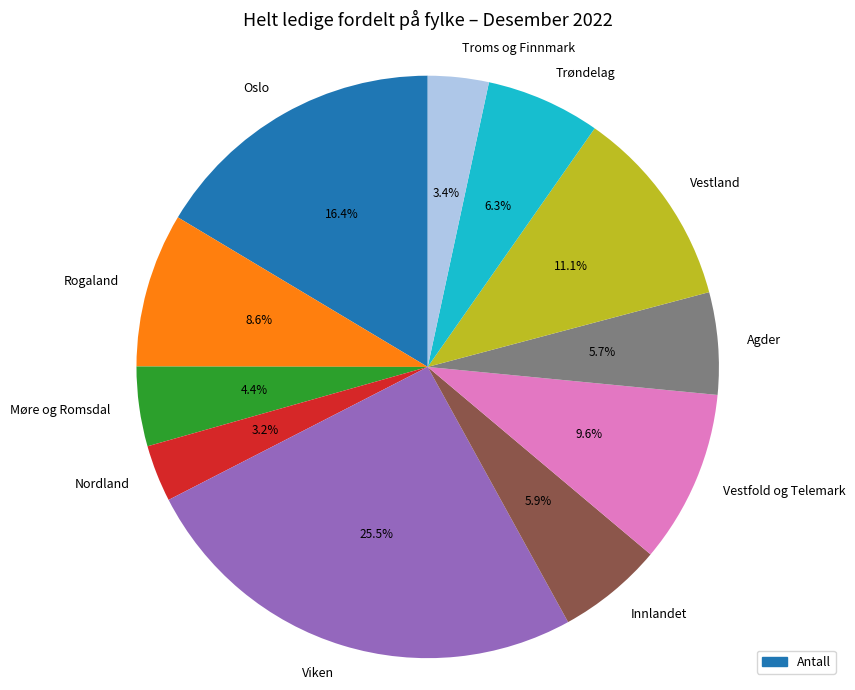

Between Nordland and Oslo, which is larger?

Oslo